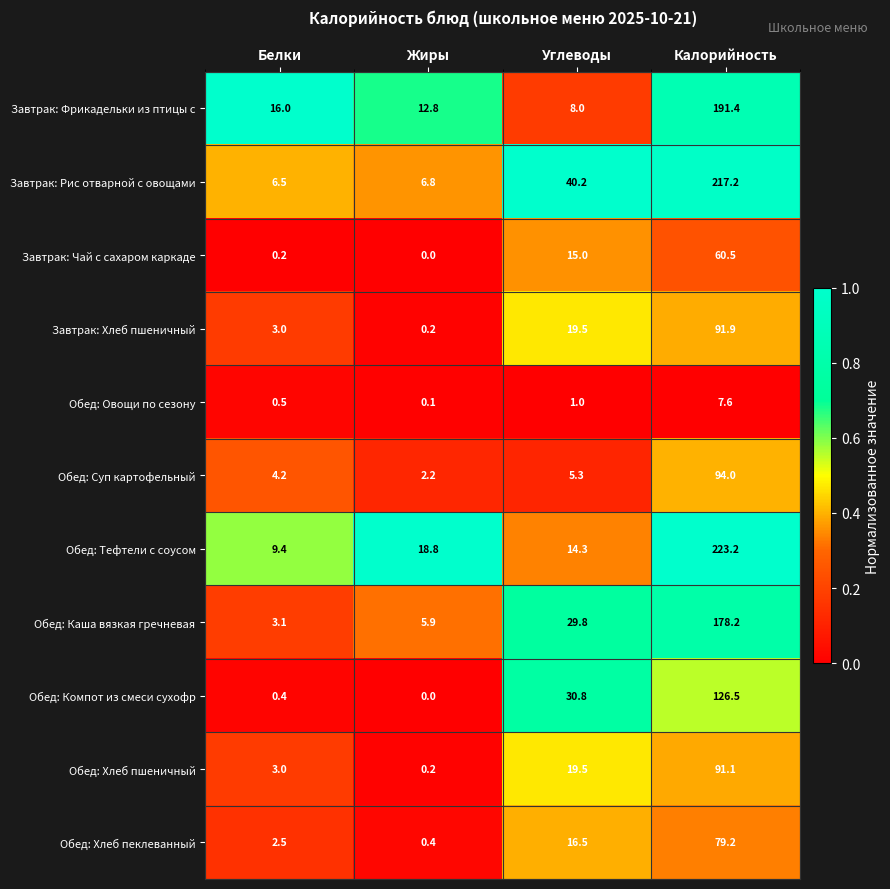

Count the number of data series in this chart.

11